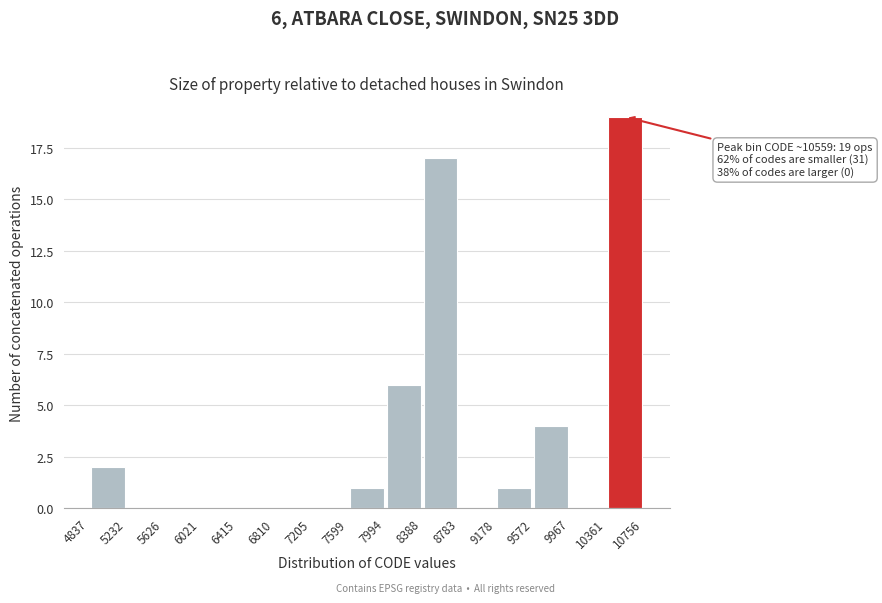

Which range on the x-axis has the tallest bar?

10361 to 10756